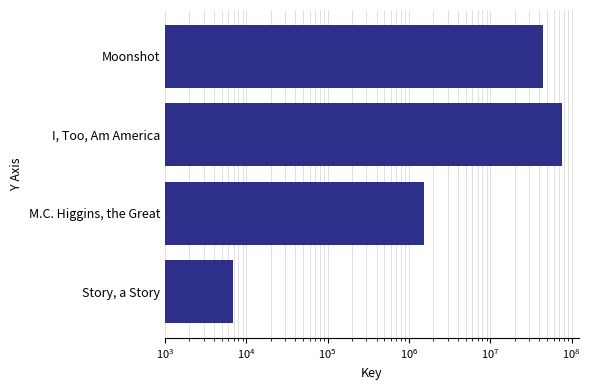

What is the difference between the maximum and minimum values?

76757445